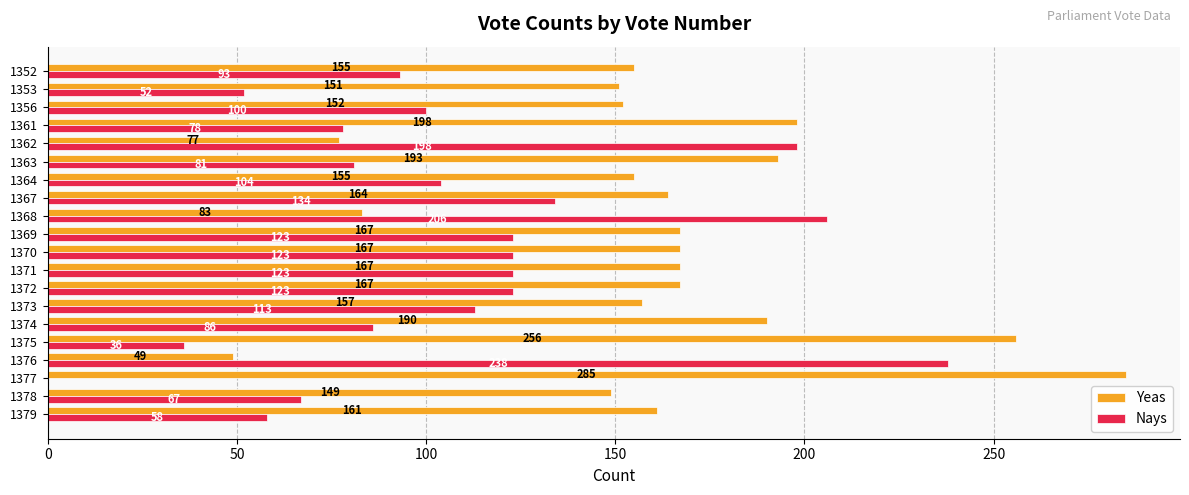

True or false: Nays has a value of 67 at 1378.

True